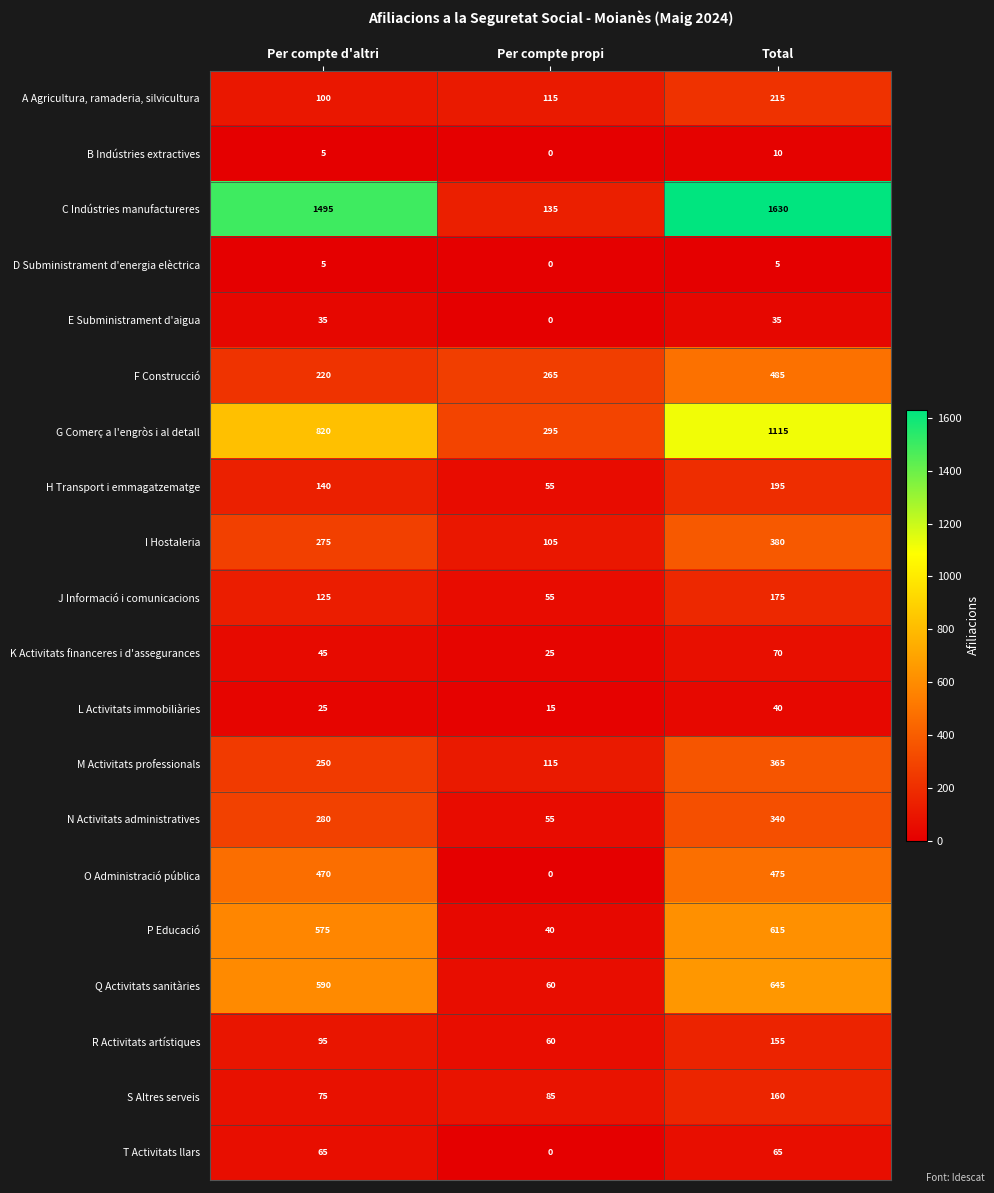

At which category is the sum across all series the highest?

Total